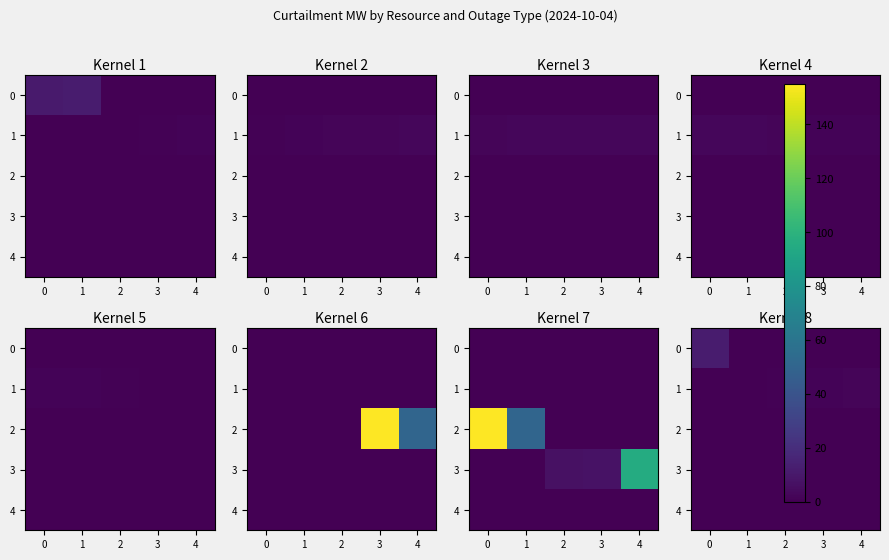

How many categories are shown in the chart?

5